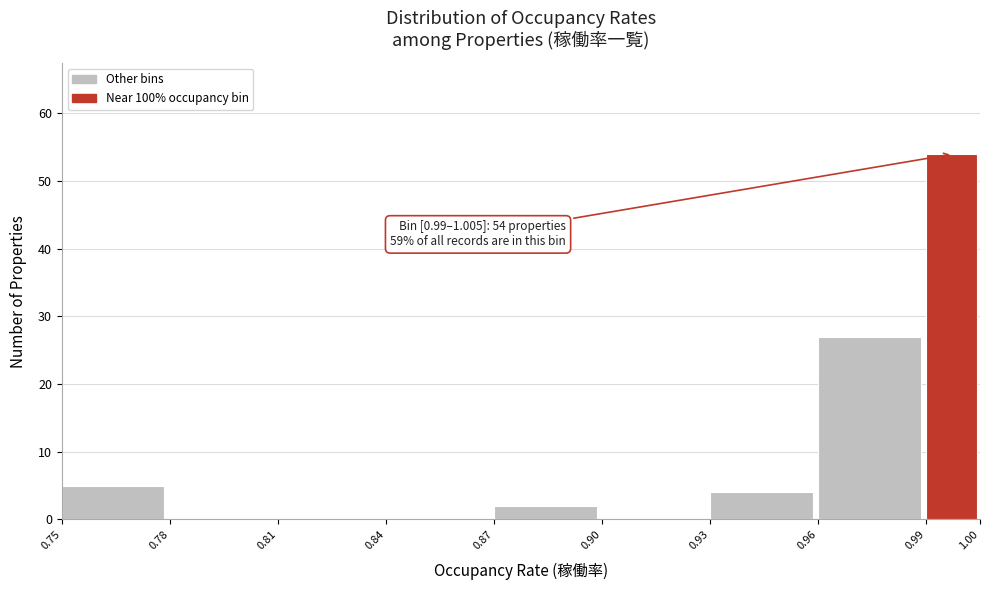

Reading left to right, extract all data points from this chart.

0.75=5	0.78=0	0.81=0	0.84=0	0.87=2	0.90=0	0.93=4	0.96=27	0.99=54